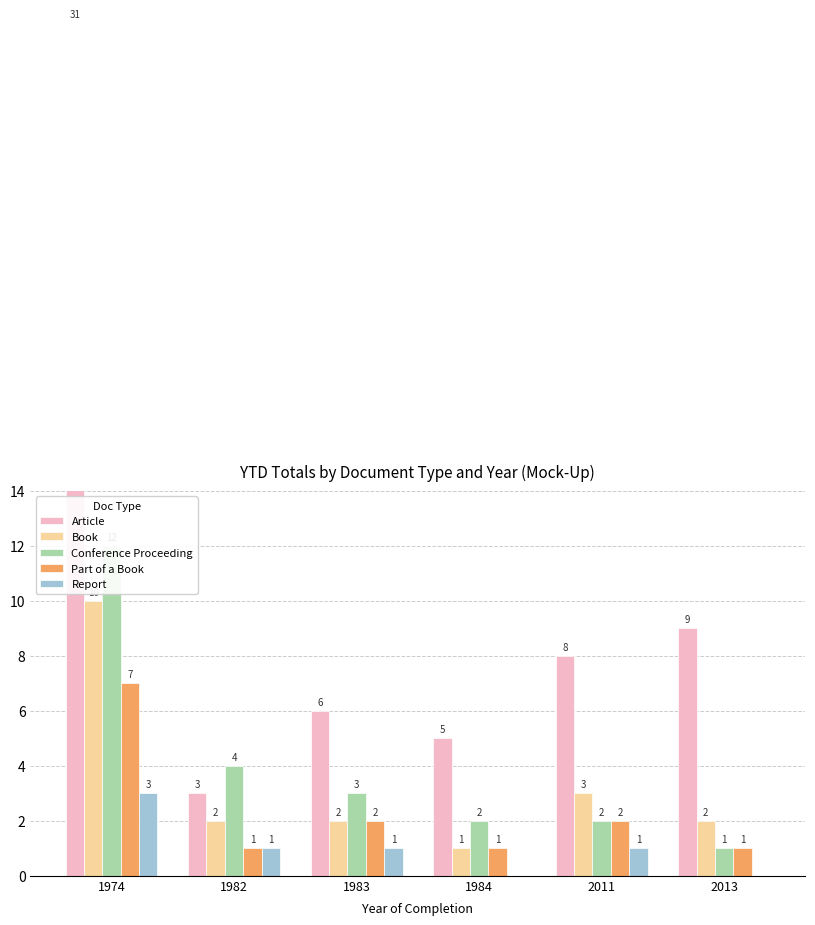

At which label does Article reach its minimum?

1982